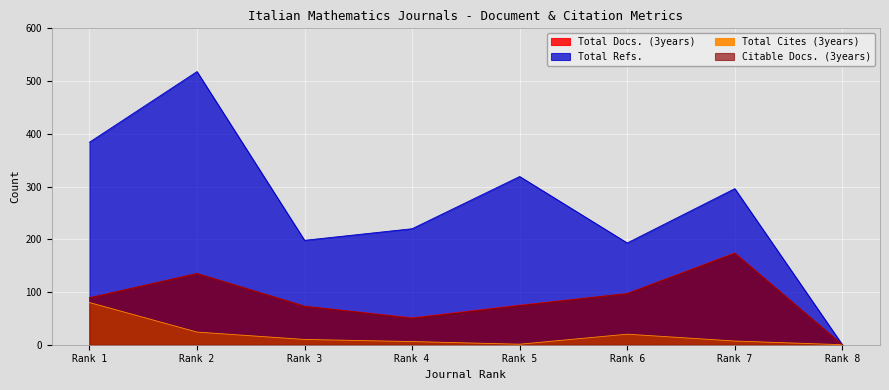

What is the approximate value of Citable Docs. (3years) at Rank 5, to the nearest 50?

50